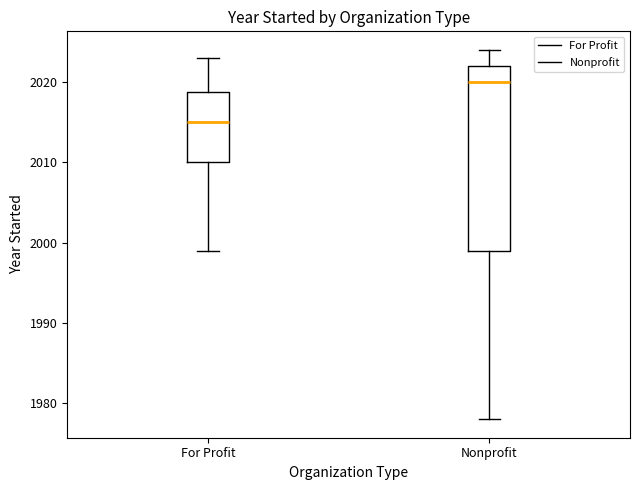

Which box is the tallest, from its lower edge to its upper edge?

Nonprofit